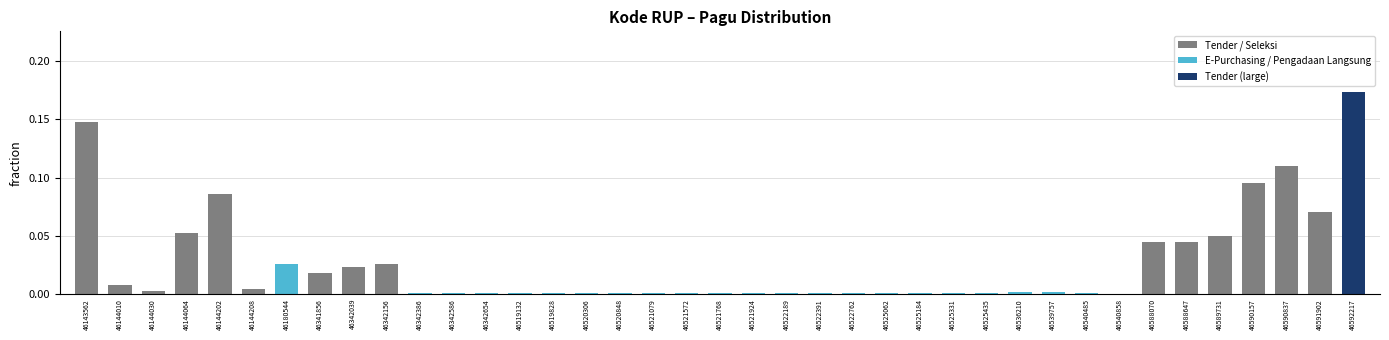

What is the sum of all values?

1.0